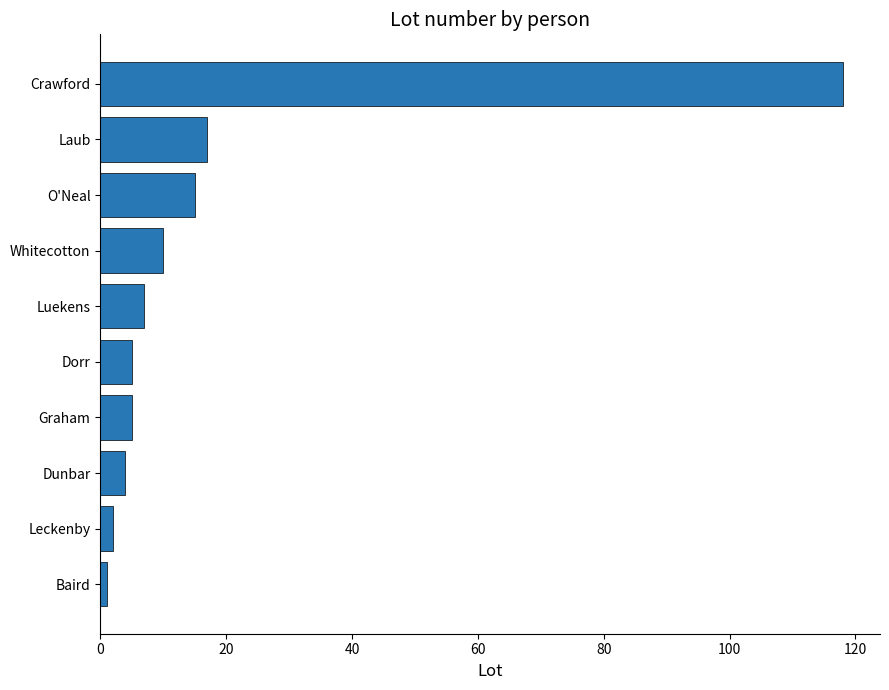

Approximately how many times larger is the value at O'Neal compared to Dorr?

3.0